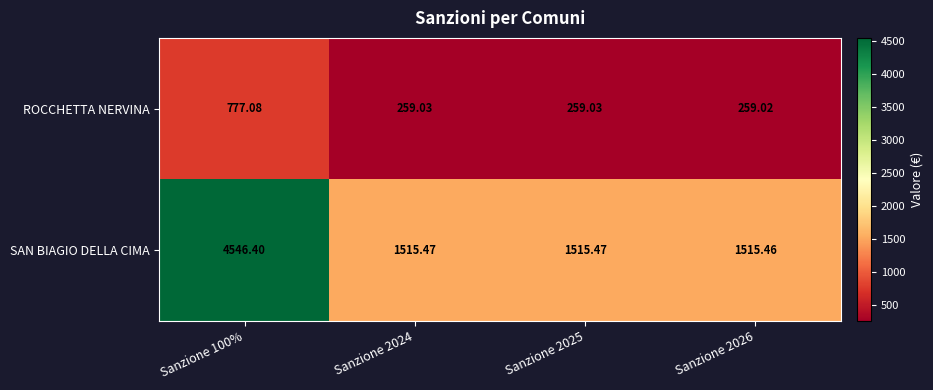

List the series in order of their peak value, highest first.

SAN BIAGIO DELLA CIMA, ROCCHETTA NERVINA